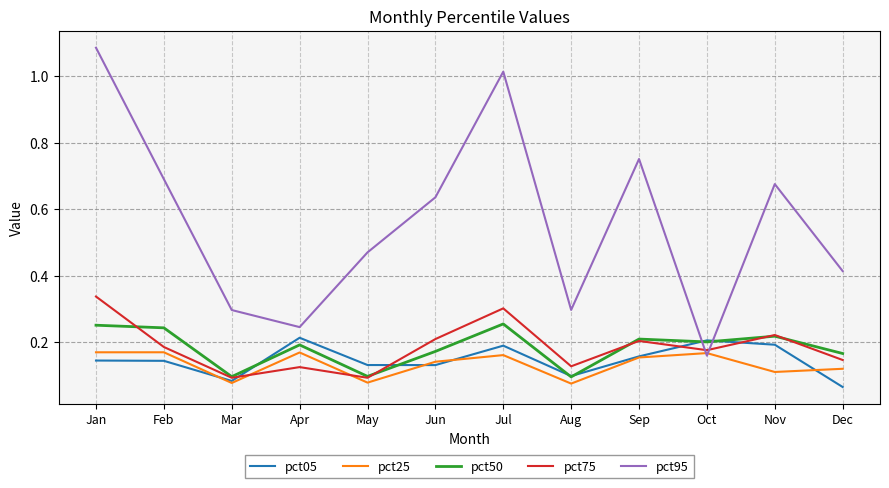

Which series has the largest total across all categories?

pct95